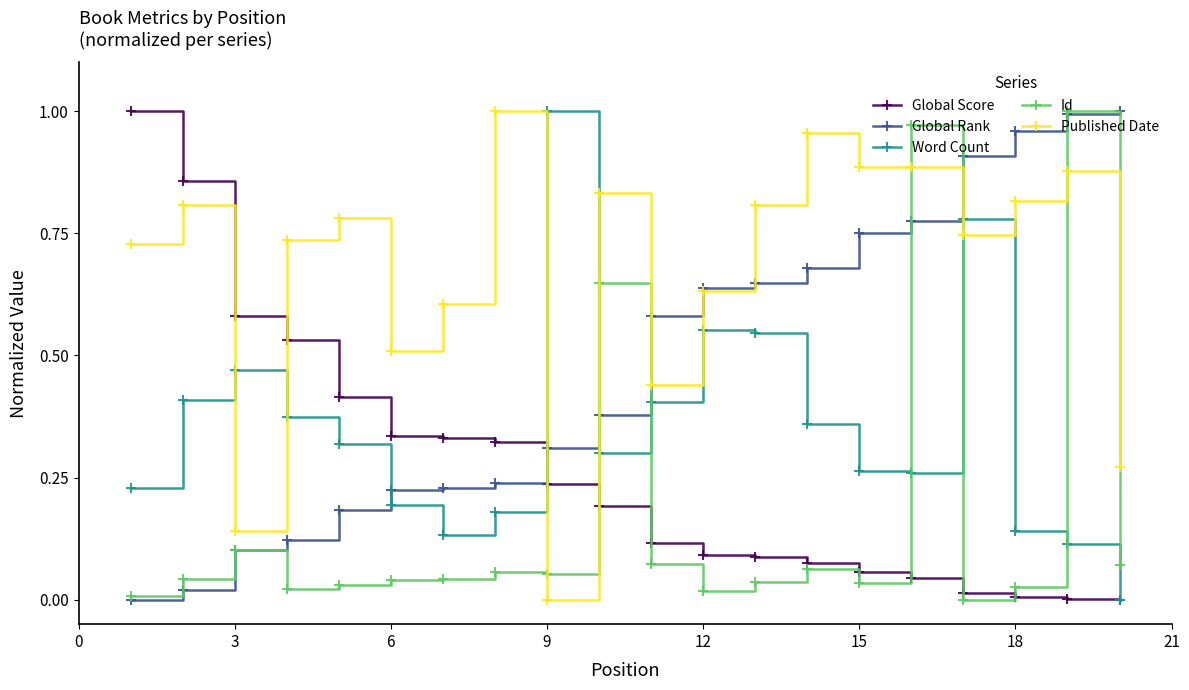

Rank the series by their average value, from highest to lowest.

Published Date, Global Rank, Word Count, Global Score, Id